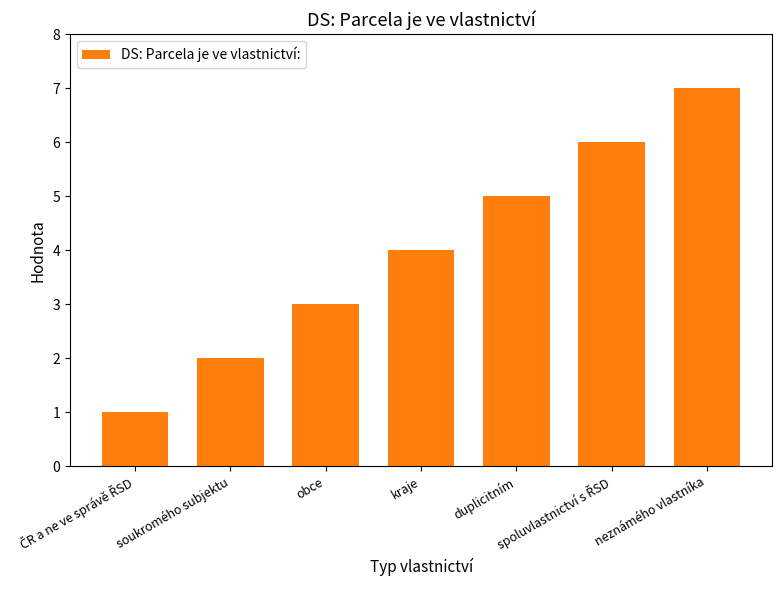

Which category has the highest value across all series?

neznámého vlastníka